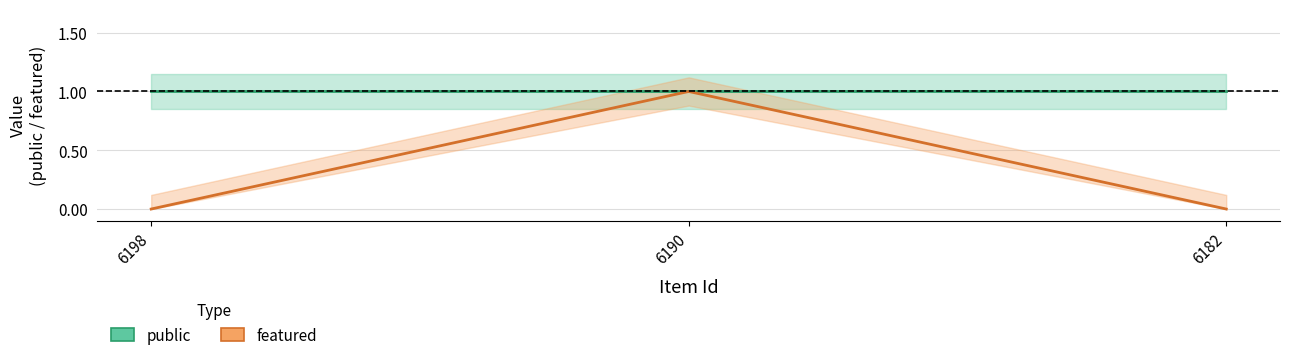

Reading left to right, list all the values displayed in this chart.

public: 6198=1	6190=1	6182=1
featured: 6198=0	6190=1	6182=0